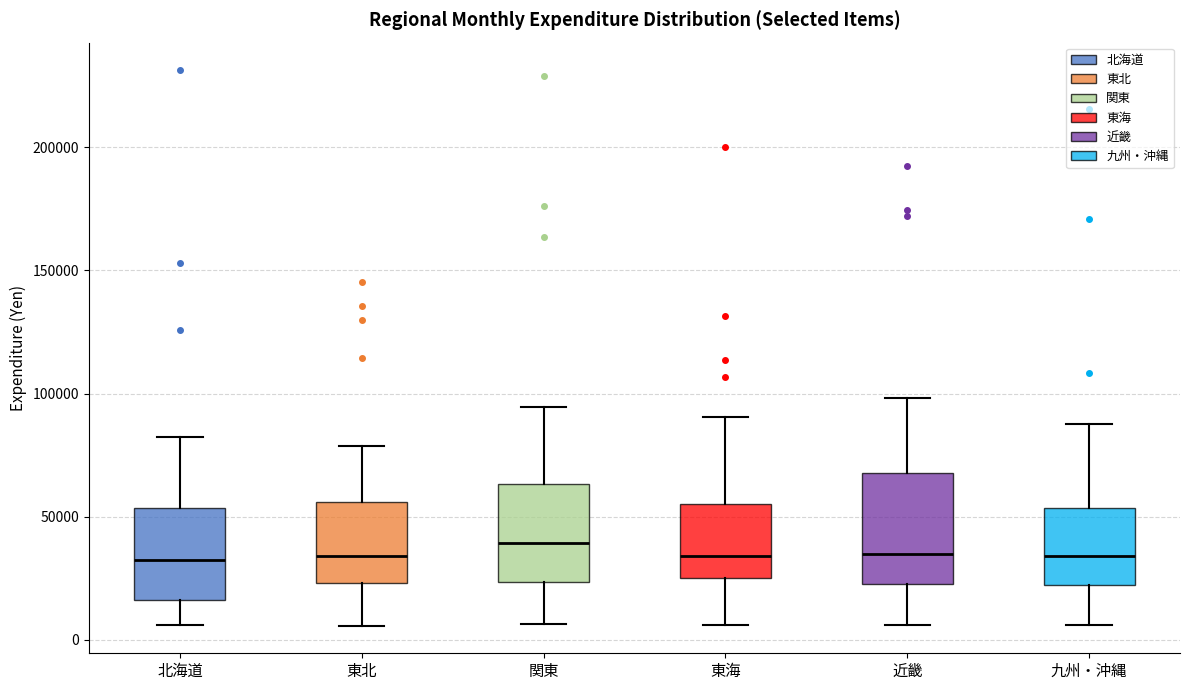

Reading left to right, transcribe this box plot: for each box, give where its median line is, the range the box spans, and where its two whiskers end, as read against the y-axis. The values are not printed on the chart, so give them approximately, as read against the axis.

北海道: median 35000, box 15000 to 55000, whiskers 5000 to 80000
東北: median 35000, box 25000 to 55000, whiskers 5000 to 80000
関東: median 40000, box 25000 to 65000, whiskers 5000 to 95000
東海: median 35000, box 25000 to 55000, whiskers 5000 to 90000
近畿: median 35000, box 25000 to 70000, whiskers 5000 to 100000
九州・沖縄: median 35000, box 20000 to 55000, whiskers 5000 to 90000